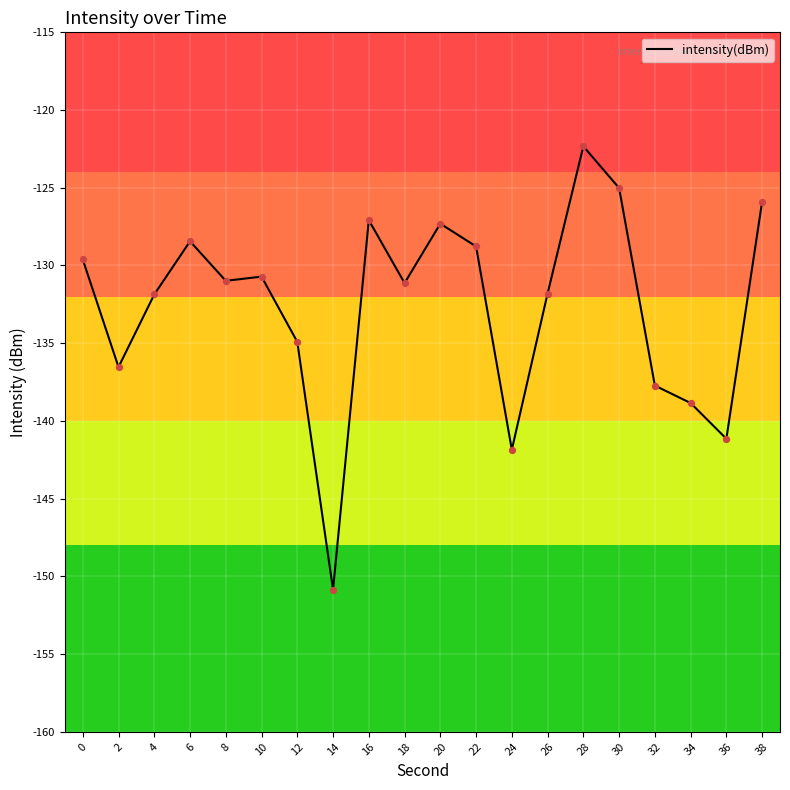

What is the change in value from 24 to 36?

+0.7